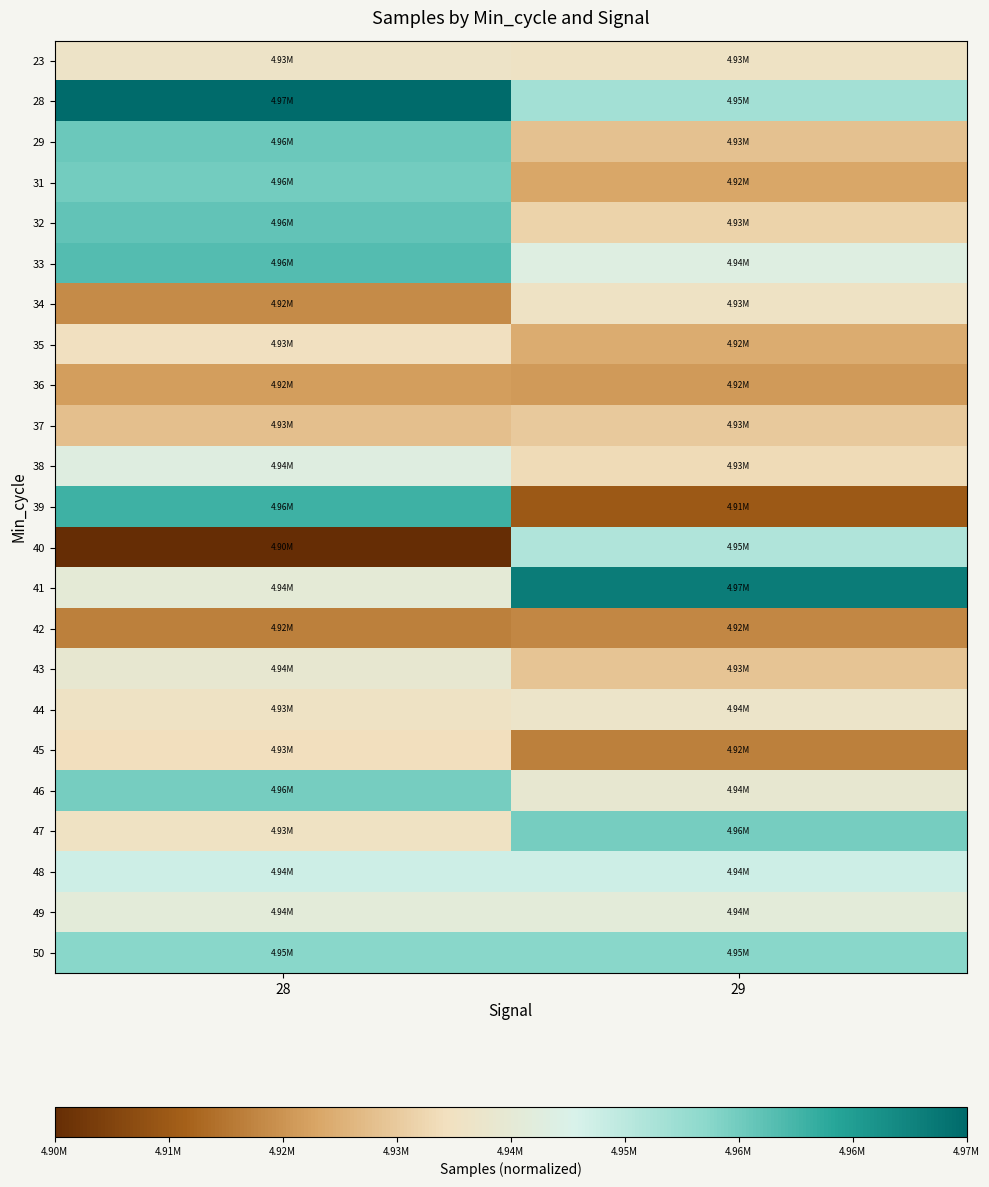

At how many categories does at least one series exceed 0?

2